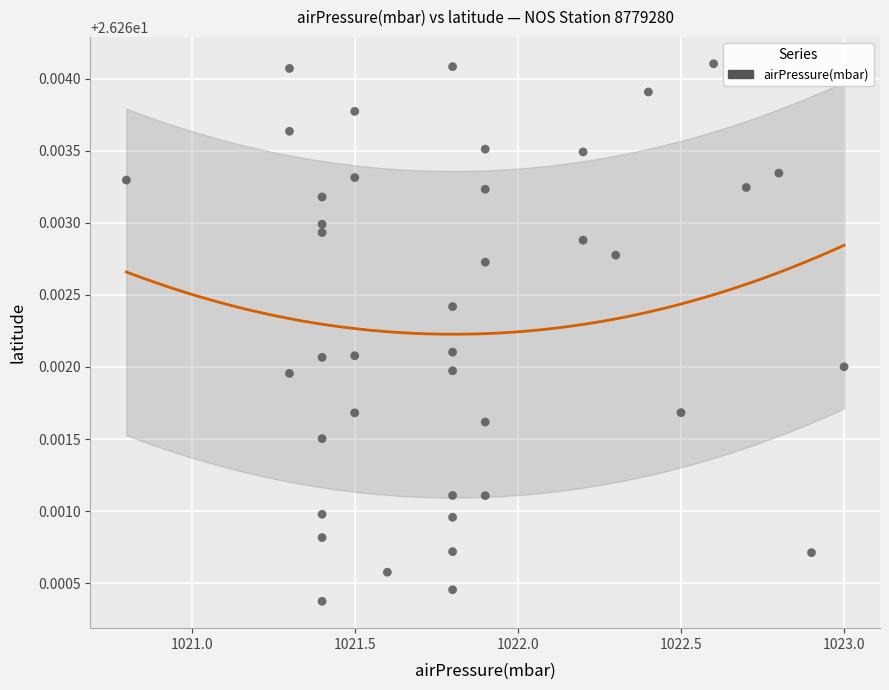

What is the range of X values (max minus min)?

2.2